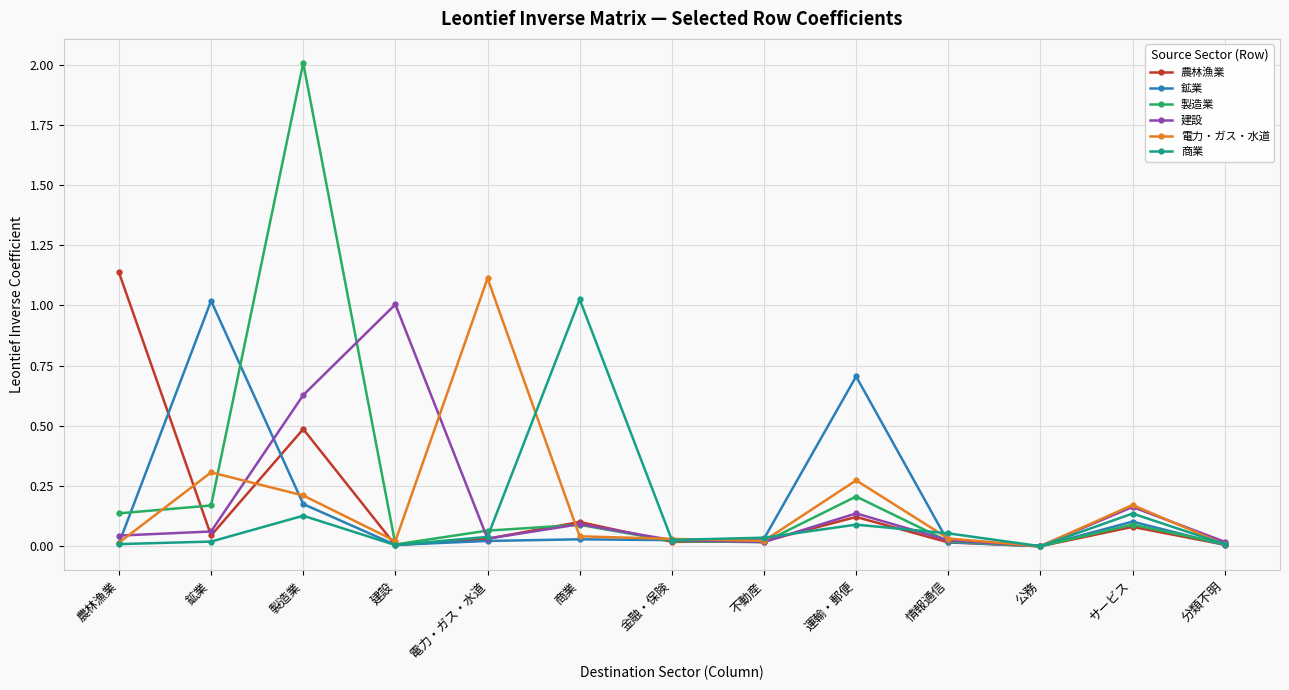

At which category does 電力・ガス・水道 reach its first local peak?

鉱業